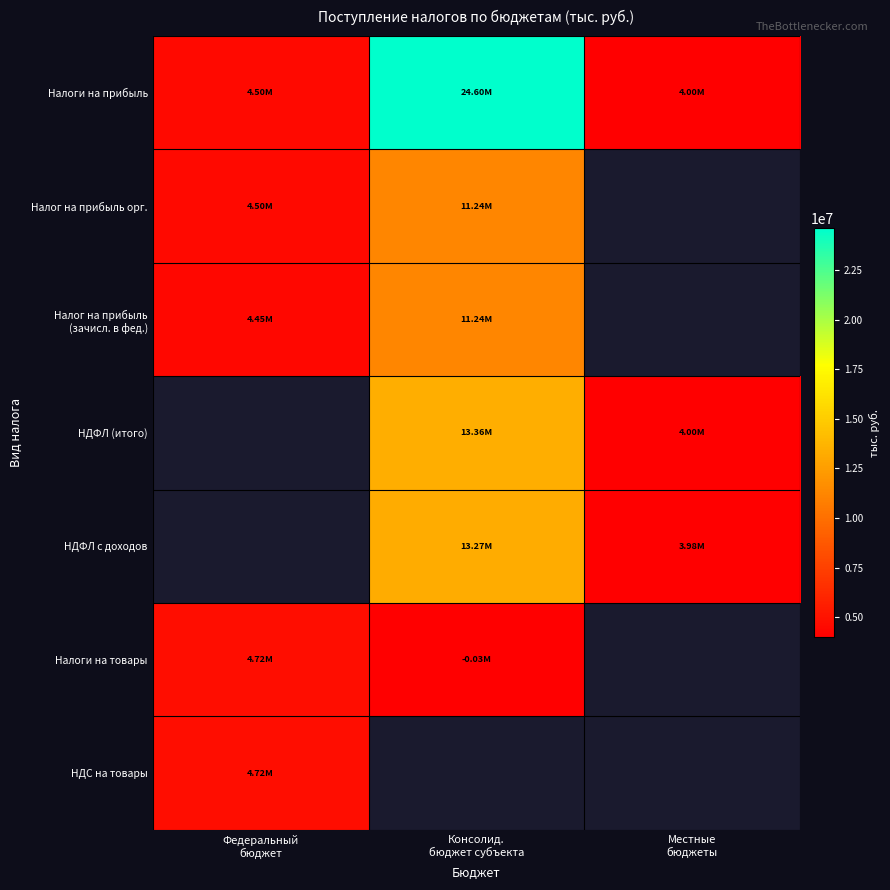

At how many categories does at least one series exceed 10981591?

1